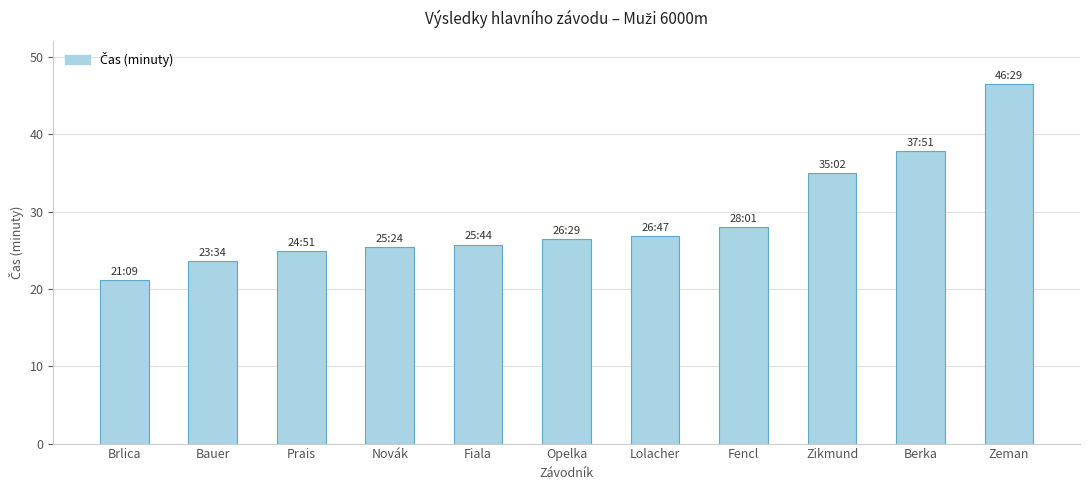

Count the number of data series in this chart.

1